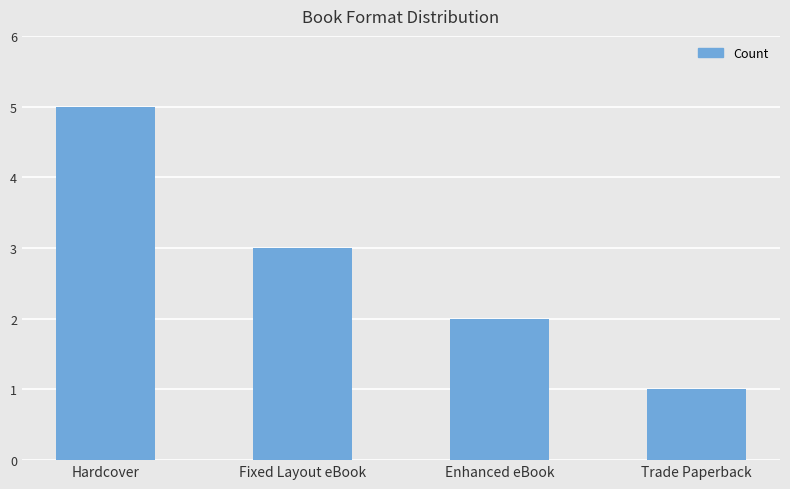

What is the difference between the values at Trade Paperback and Fixed Layout eBook?

2